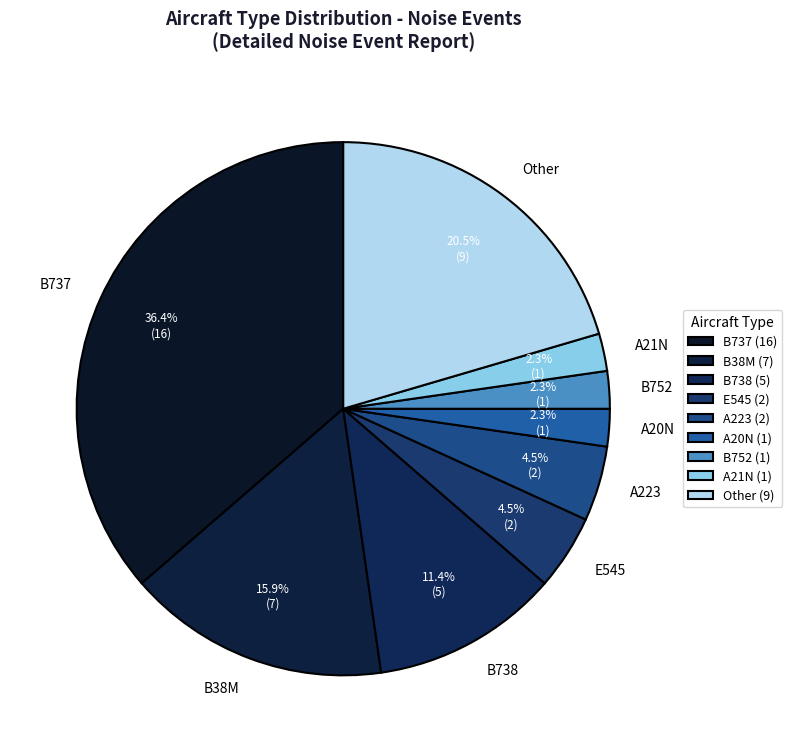

Does E545 represent more than half of the total?

No